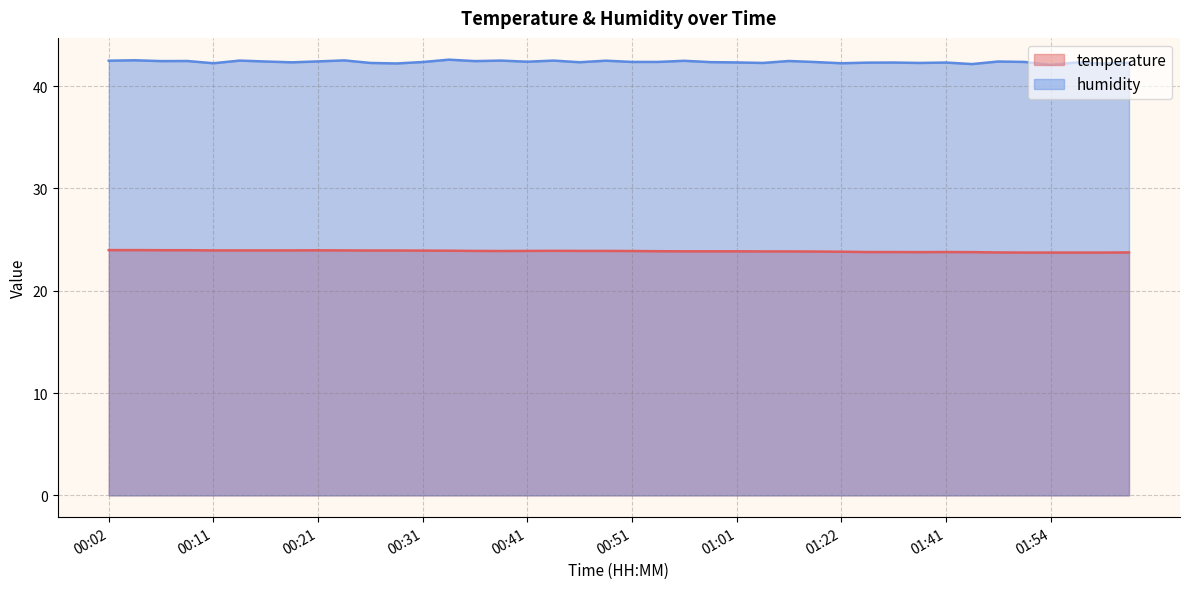

True or false: temperature has more than 0 points higher than both neighbors.

True